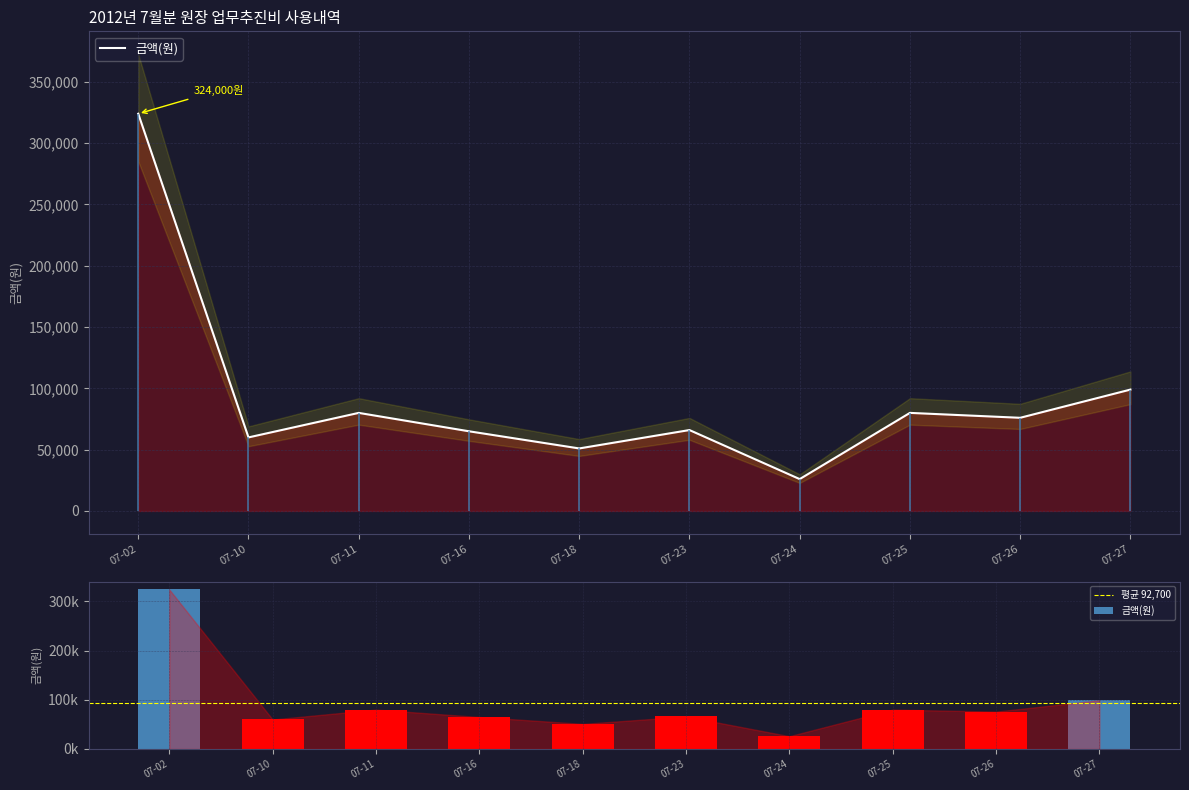

At which category does the chart reach its minimum across all series?

07-24